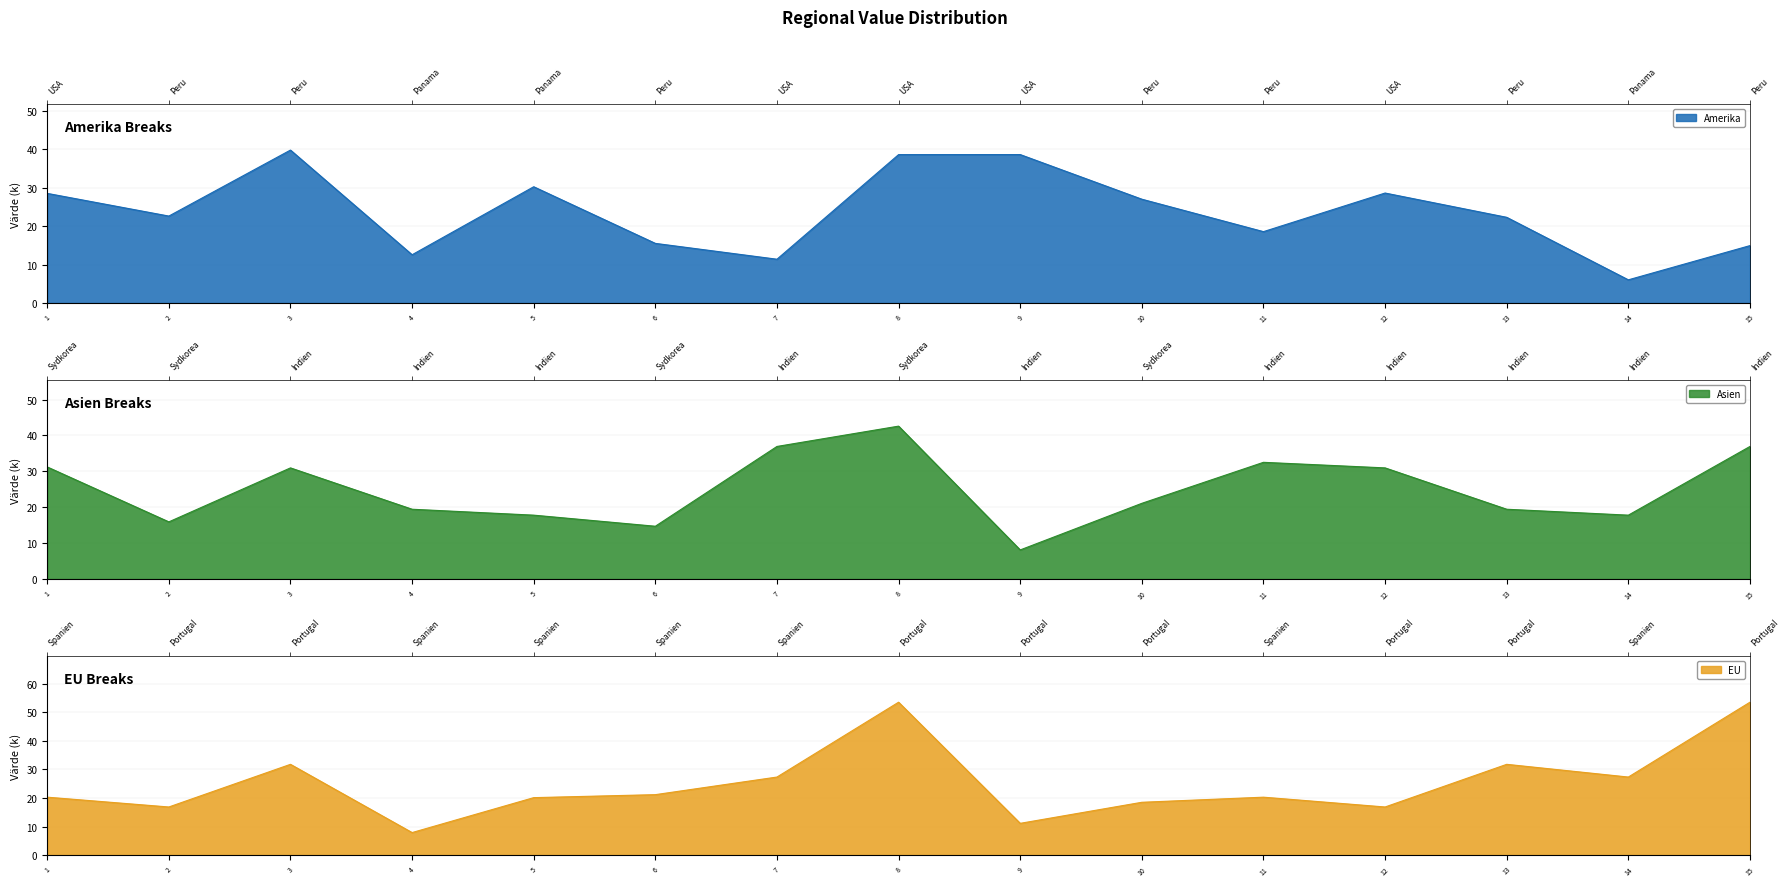

Reading left to right, list all the values displayed in this chart.

Amerika: 28.6	22.6	39.8	12.6	30.3	15.5	11.4	38.6	38.7	27.0	18.6	28.6	22.3	6.0	15.0
Asien: 31.2	15.9	31.0	19.5	17.8	14.7	36.9	42.6	8.1	21.1	32.5	31.0	19.5	17.8	36.9
EU: 20.3	16.9	31.8	7.9	20.1	21.2	27.3	53.5	11.1	18.5	20.3	16.9	31.8	27.3	53.5